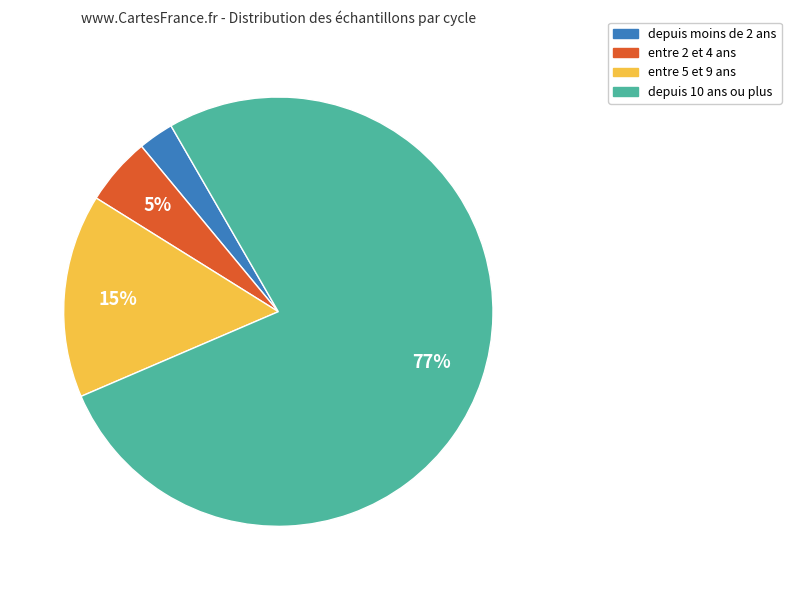

Is there a majority slice in this chart?

Yes